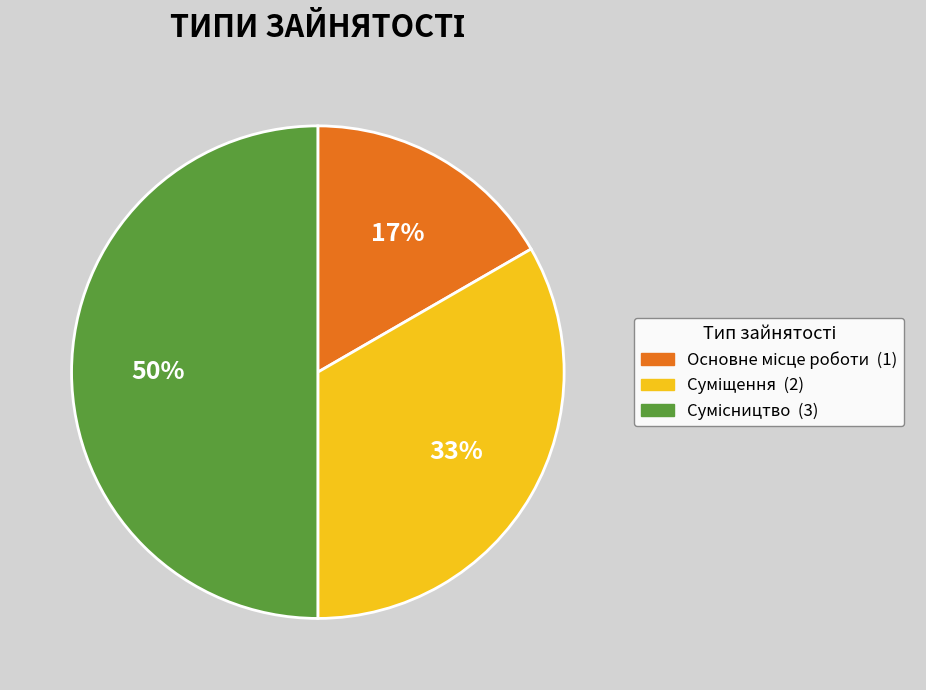

To the nearest percent, what is the difference between the largest and smallest slice percentages?

33%